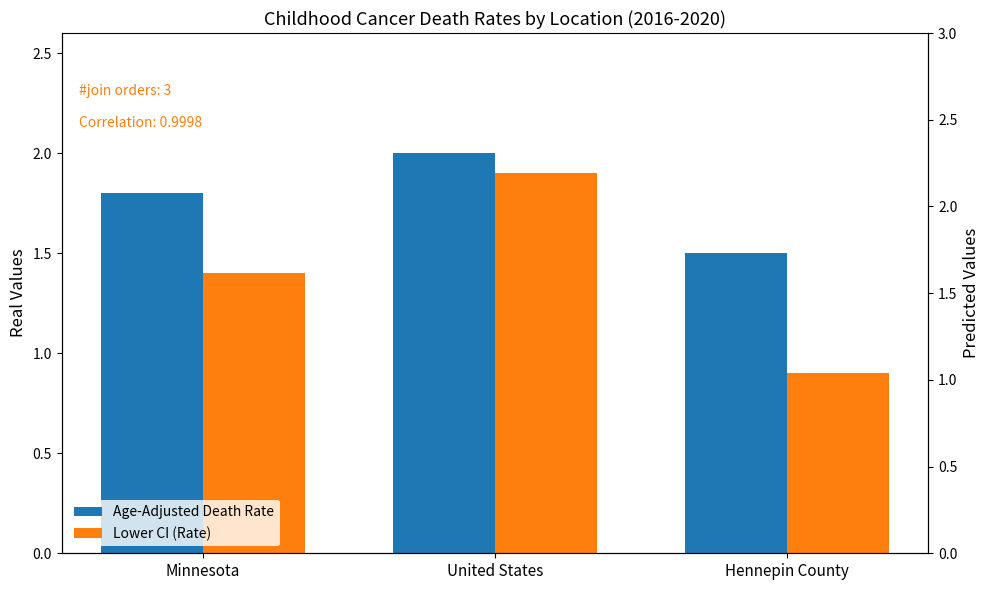

The Age-Adjusted Death Rate series shows 1.5 at Hennepin County. True or false?

True